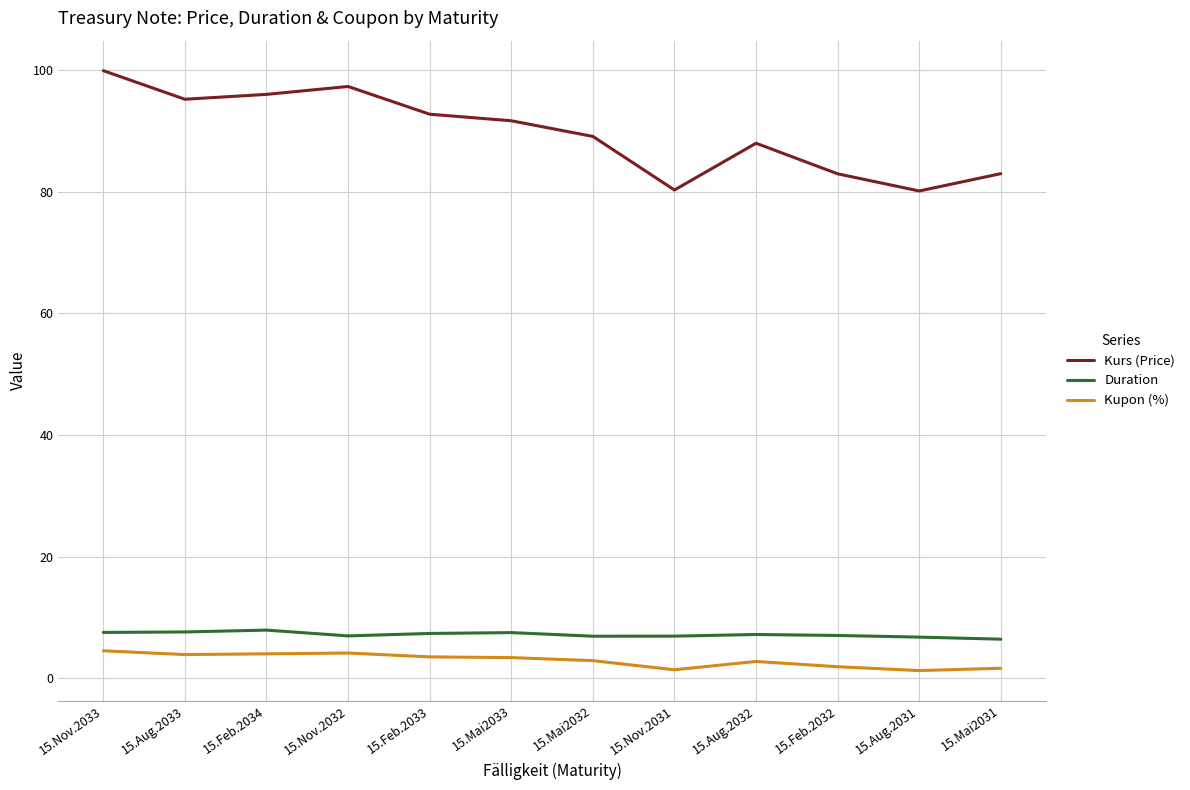

What position from the right is 15.Nov.2033?

12